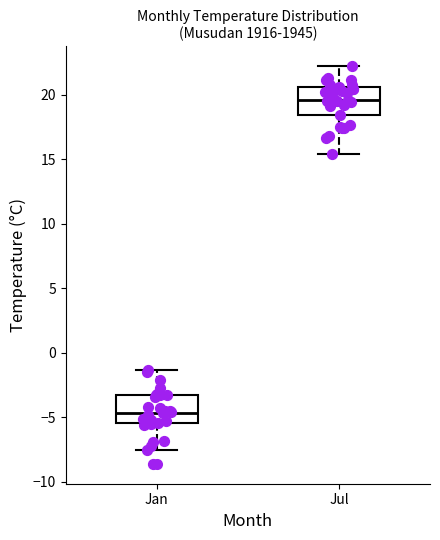

Where is the lower edge of the box for Jul on the y-axis? The values are not printed on the chart, so give them approximately, as read against the axis.

18.5